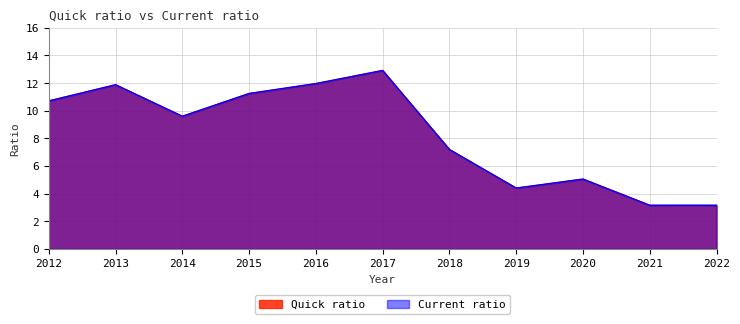

At how many categories does at least one series exceed 4?

9